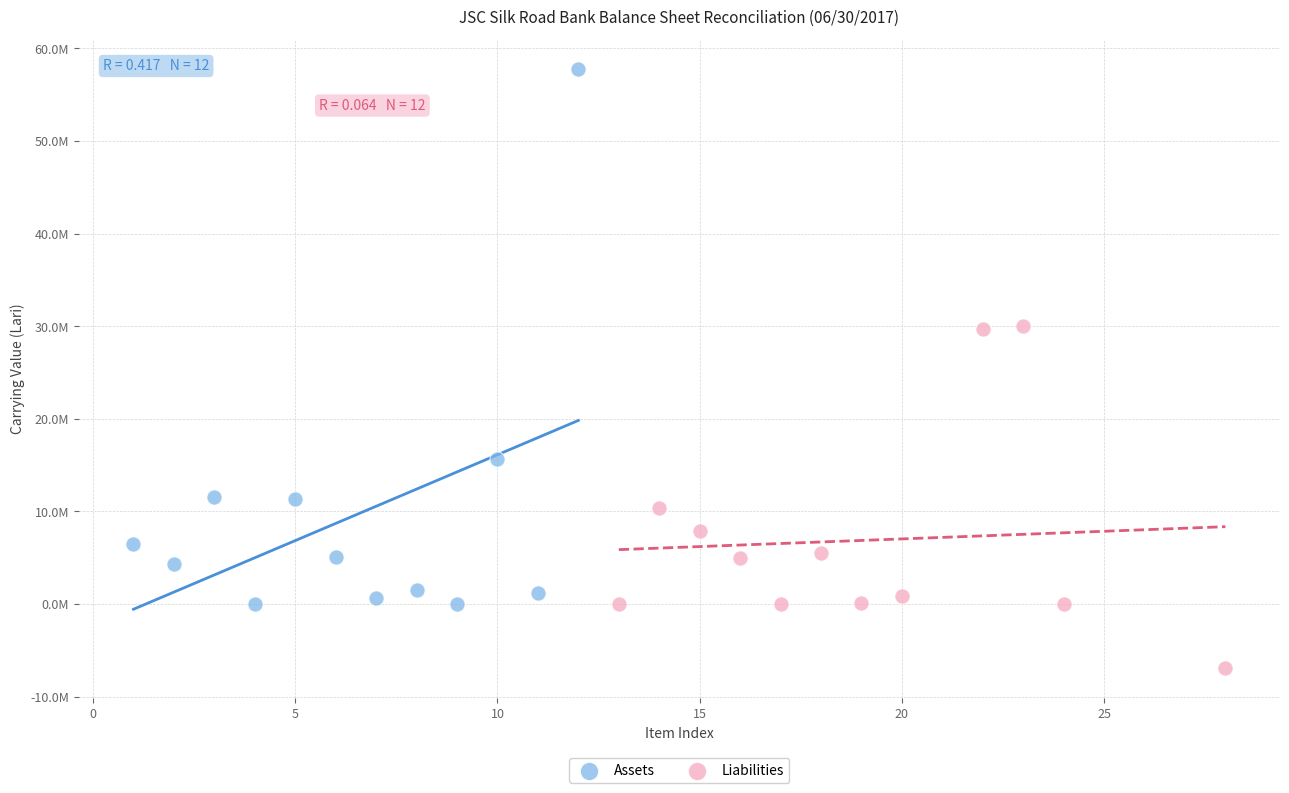

What are all the series names shown in the legend?

Assets, Liabilities